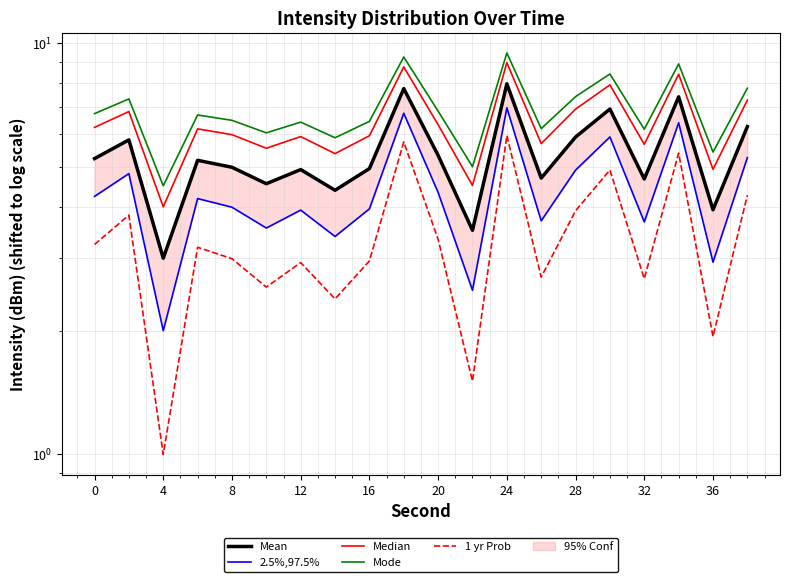

Rank the series by their maximum value, from highest to lowest.

Mode, Median, Mean, 2.5%,97.5%, 1 yr Prob